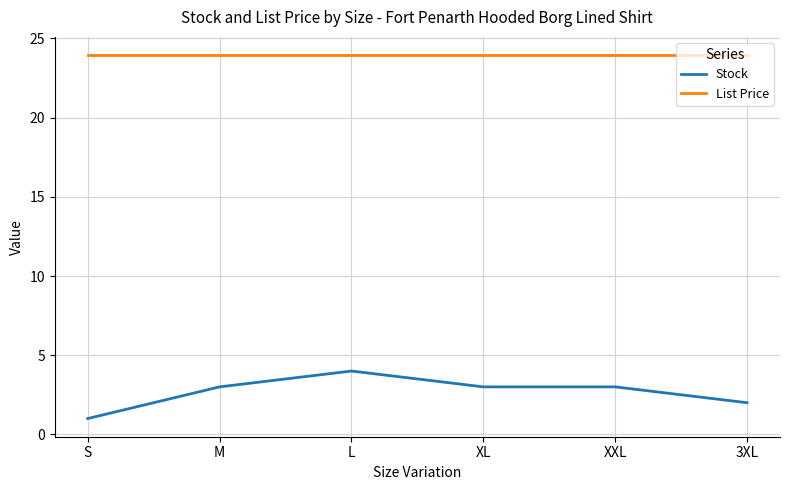

The Stock series shows 3.0 at M. True or false?

True